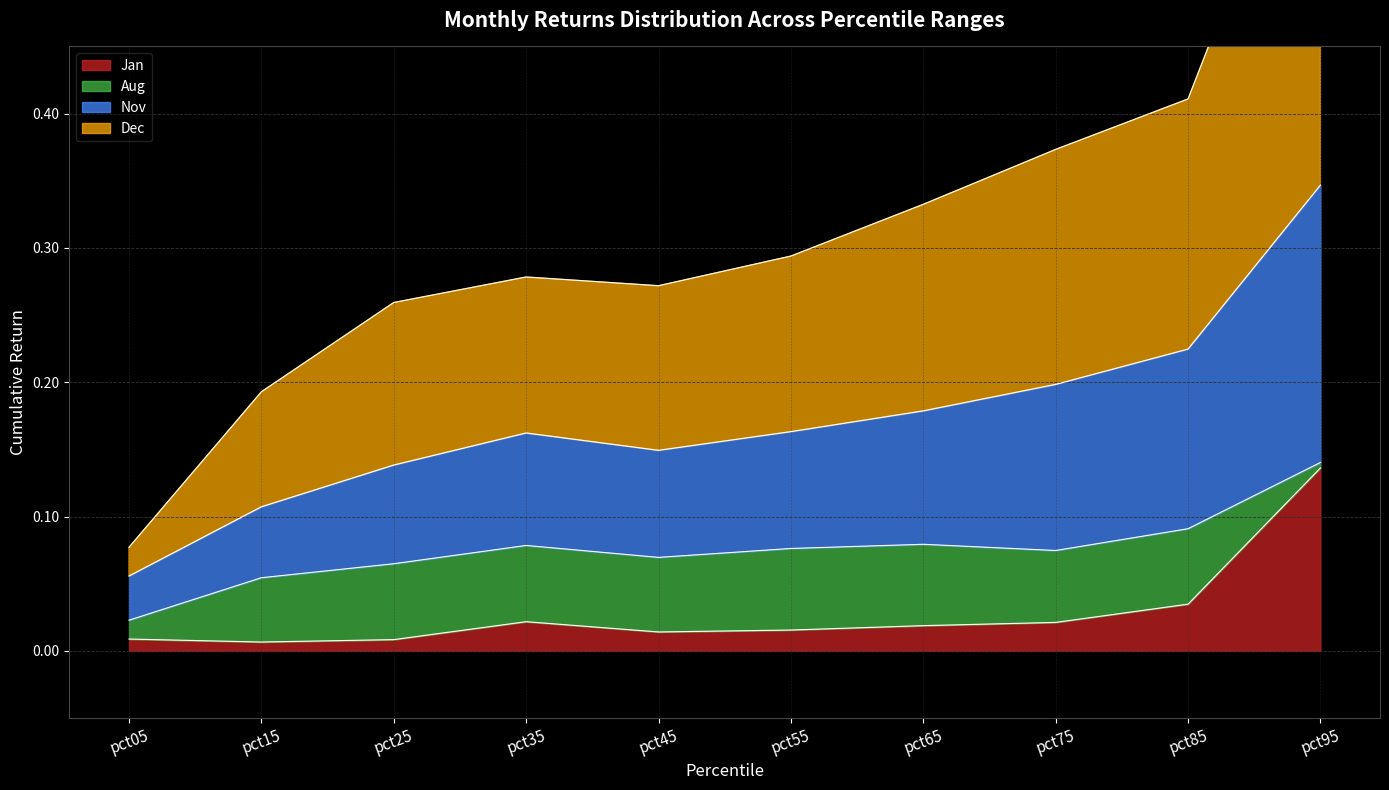

What is the sum of the Dec values at pct15 and pct25?

0.5